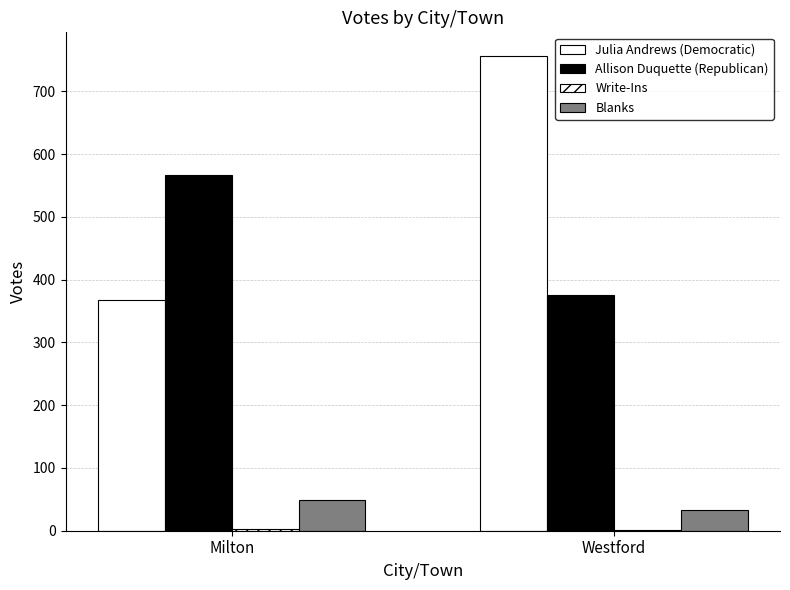

Are the bars horizontal?

No